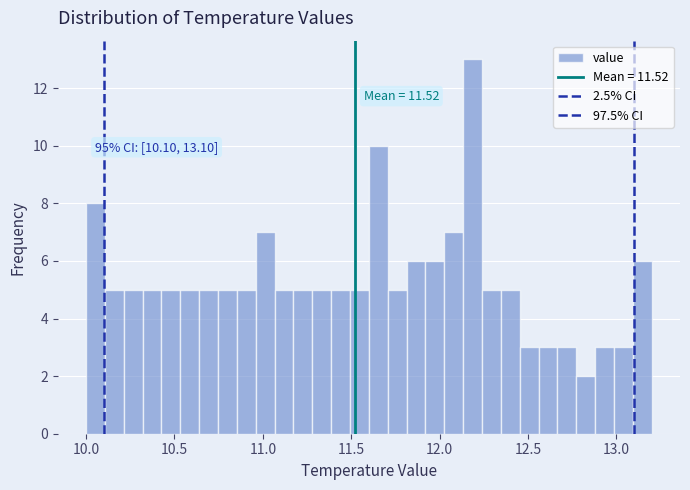

Around what value on the x-axis is the tallest bar? Give the approximate position of its centre, as read against the axis.

12.20